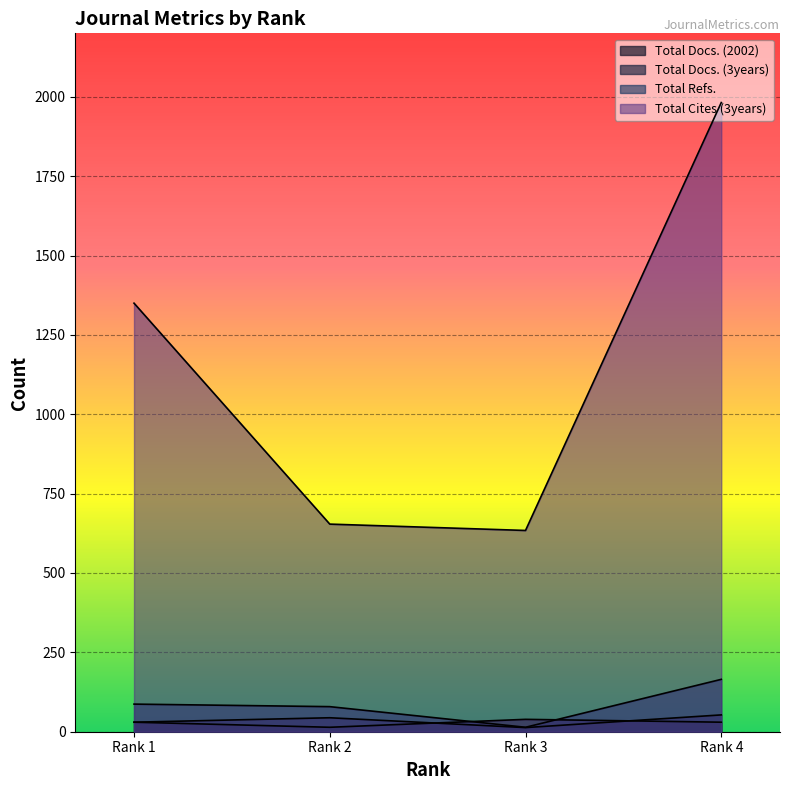

Which series changed the most between Rank 2 and Rank 3?

Total Refs.